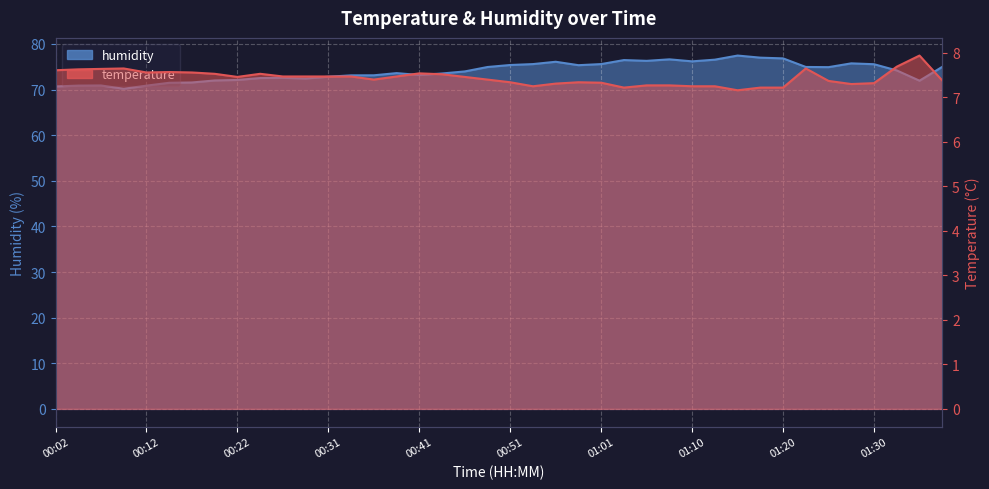

True or false: temperature and humidity cross at least once.

False